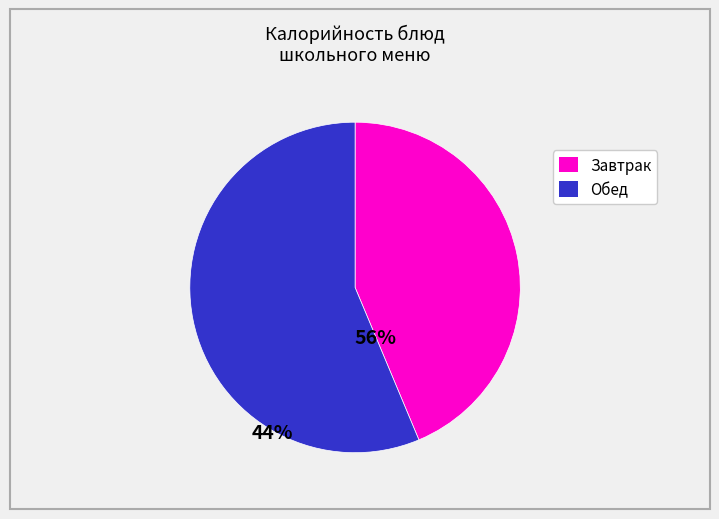

Is there a majority slice in this chart?

Yes